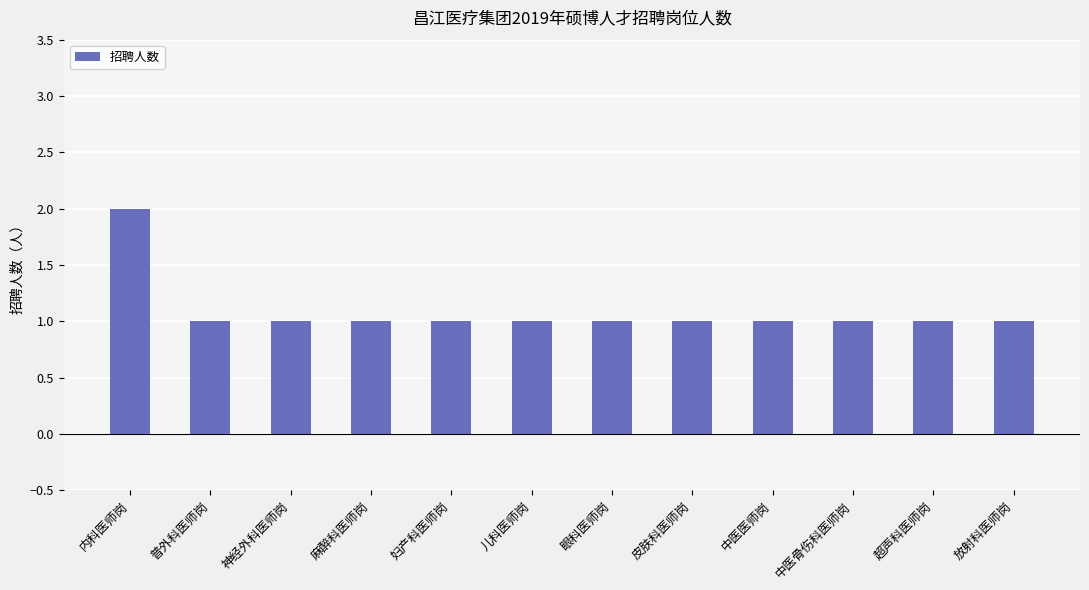

How many series are shown in this chart?

1